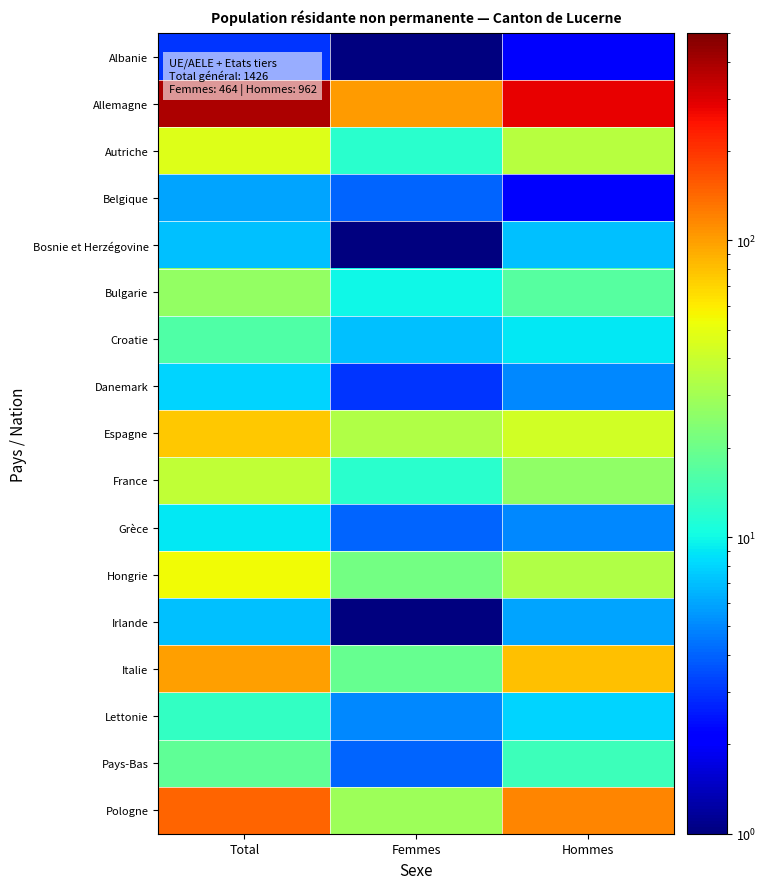

At which category is the sum across all series the highest?

Total